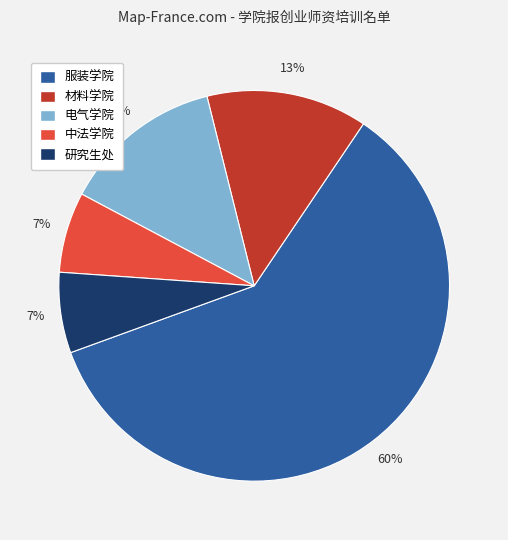

To the nearest percent, what is the difference between the largest and smallest slice percentages?

53%